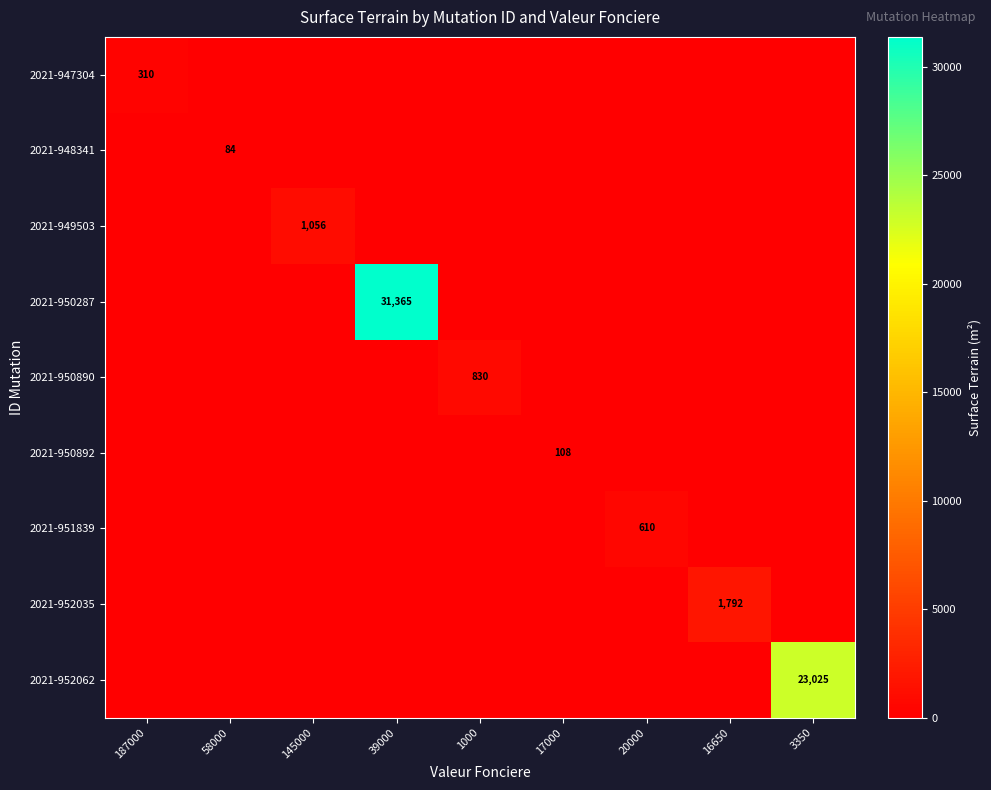

At how many categories does at least one series exceed 7812?

2